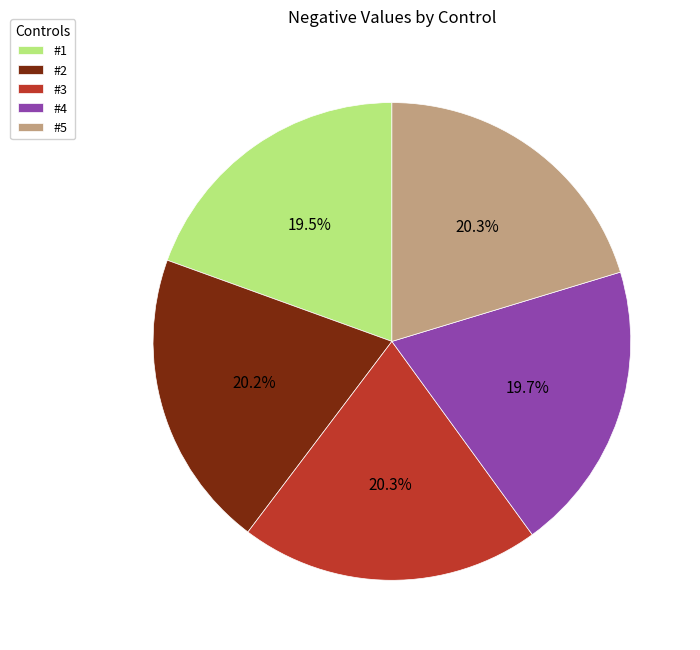

Is it true that #5 is 20% of the pie?

True